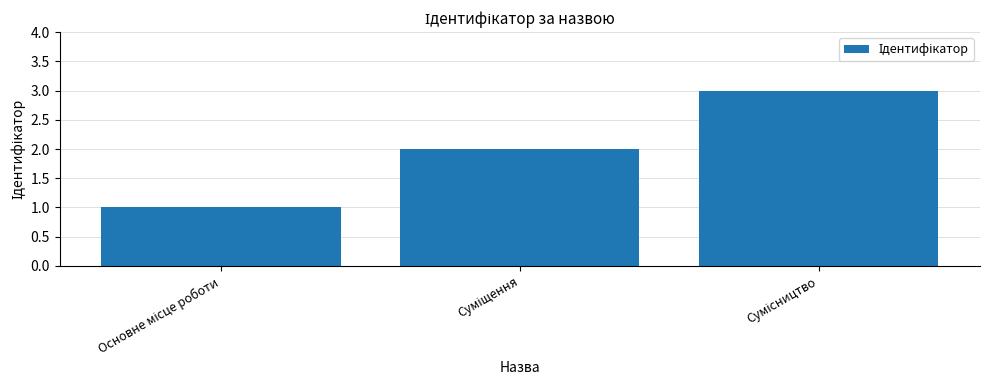

What is the value of the 1st bar from the left?

1